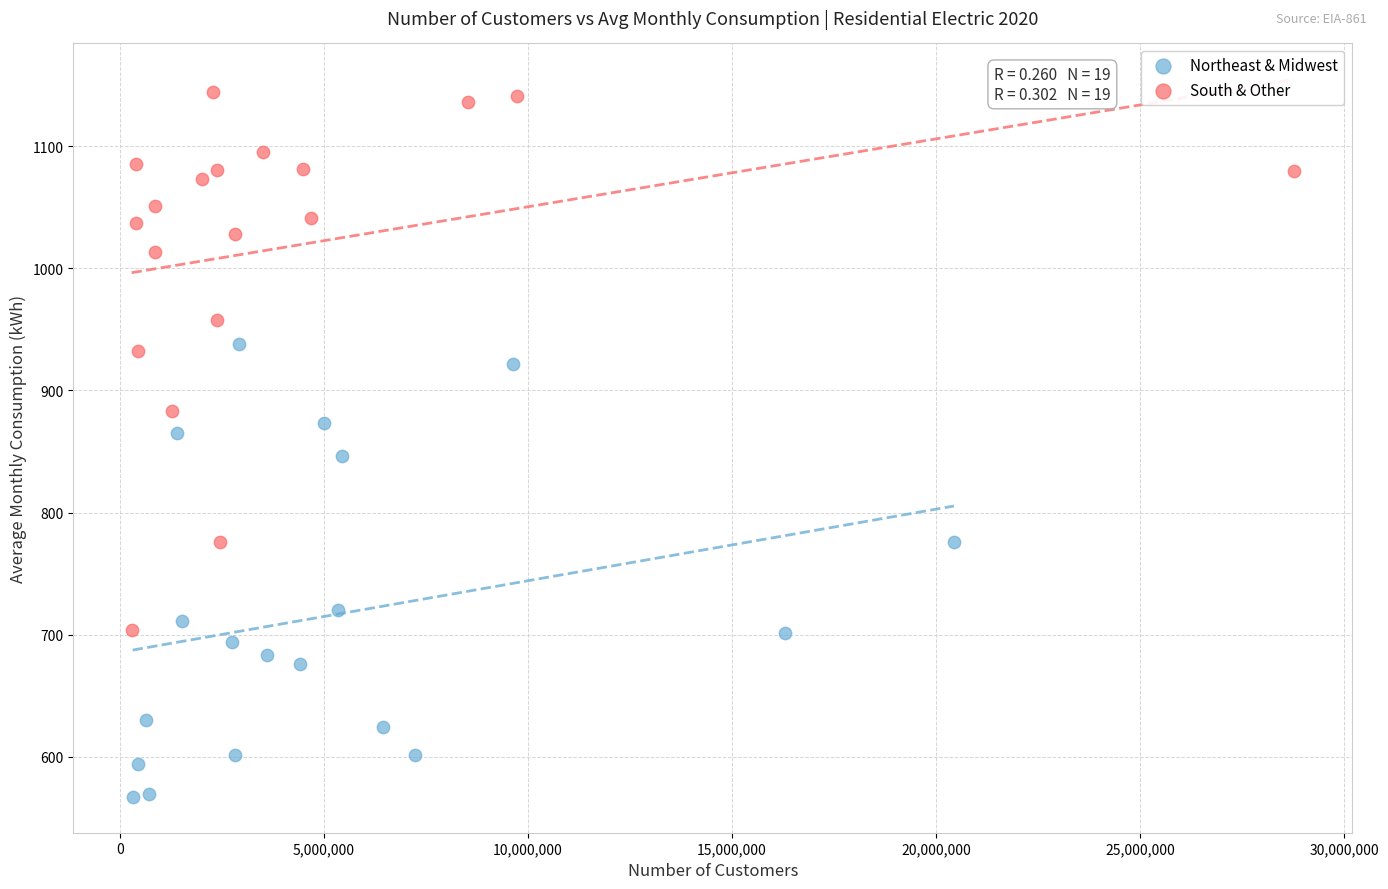

What are all the series names shown in the legend?

Northeast & Midwest, South & Other